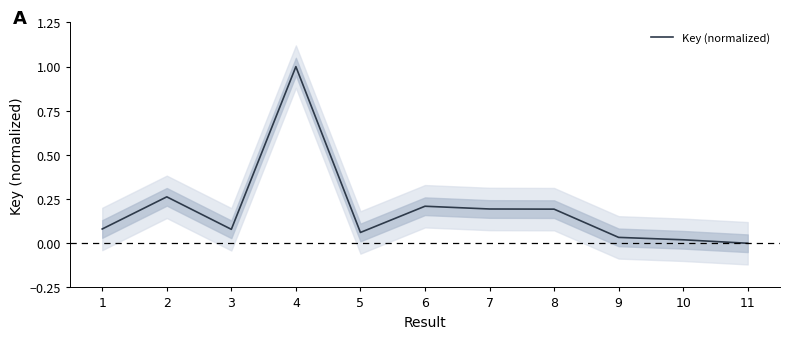

List the labels in order of value, smallest first.

11, 10, 9, 5, 3, 1, 8, 7, 6, 2, 4